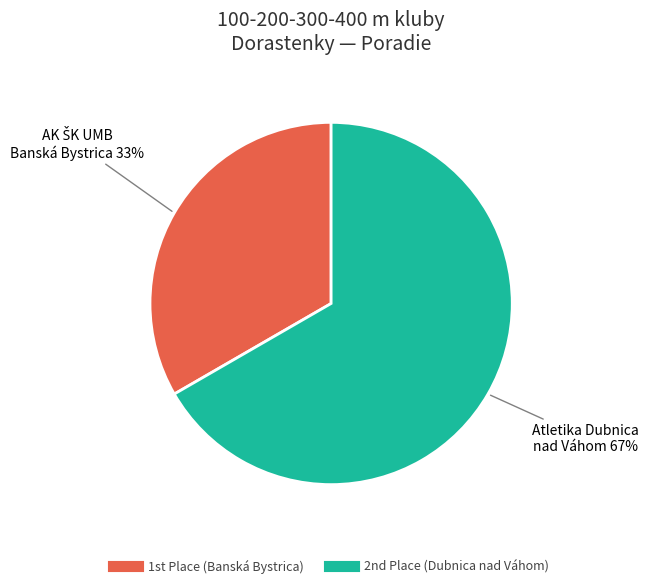

To the nearest percent, what is the average slice percentage?

50%